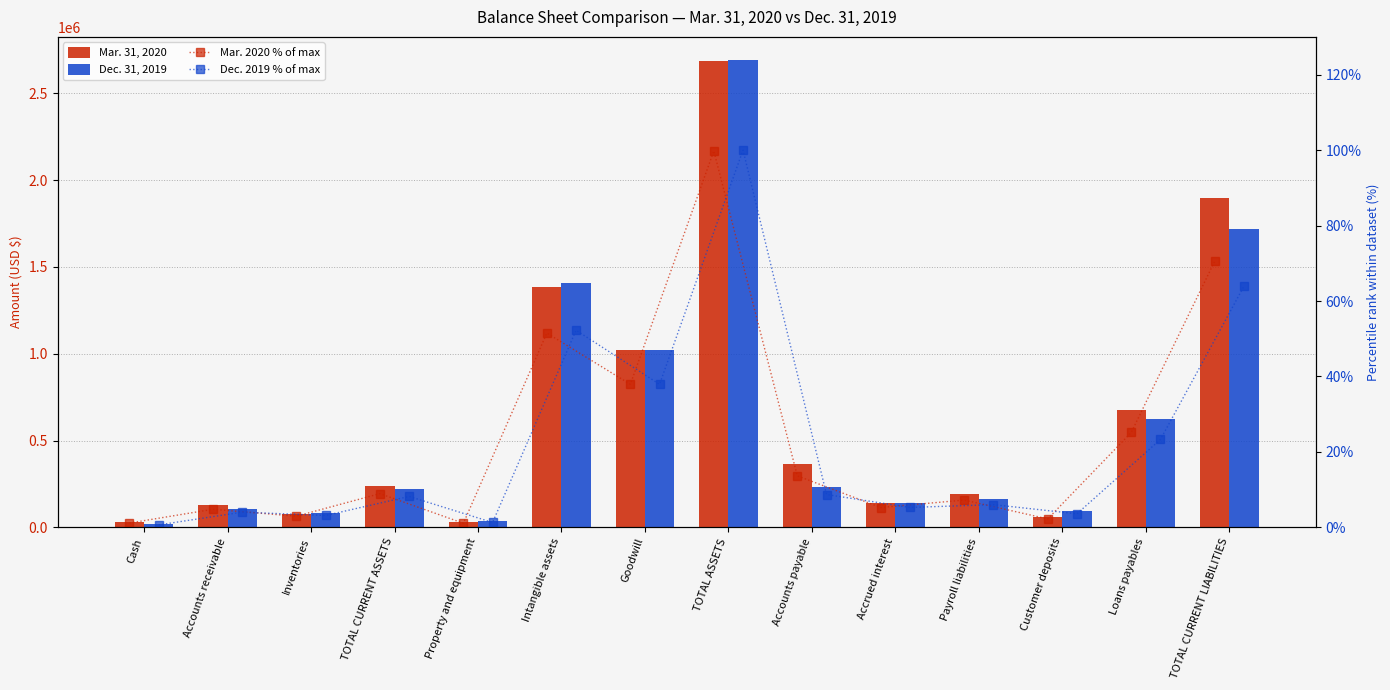

Reading right to left, transcribe all the data shown in this chart.

Mar. 31, 2020: 1897581.0	676796.0	60745.0	195150.0	142035.0	367724.0	2684086.0	1020314.0	1385476.0	29690.0	240907.0	80125.0	129405.0	31377.0
Dec. 31, 2019: 1719111.0	627162.0	97310.0	162409.0	142464.0	234635.0	2689971.0	1020314.0	1405678.0	35280.0	221000.0	85215.0	108836.0	17982.0
Mar. 2020 % of max: 70.5	25.2	2.3	7.3	5.3	13.7	99.8	37.9	51.5	1.1	9.0	3.0	4.8	1.2
Dec. 2019 % of max: 63.9	23.3	3.6	6.0	5.3	8.7	100.0	37.9	52.3	1.3	8.2	3.2	4.0	0.7